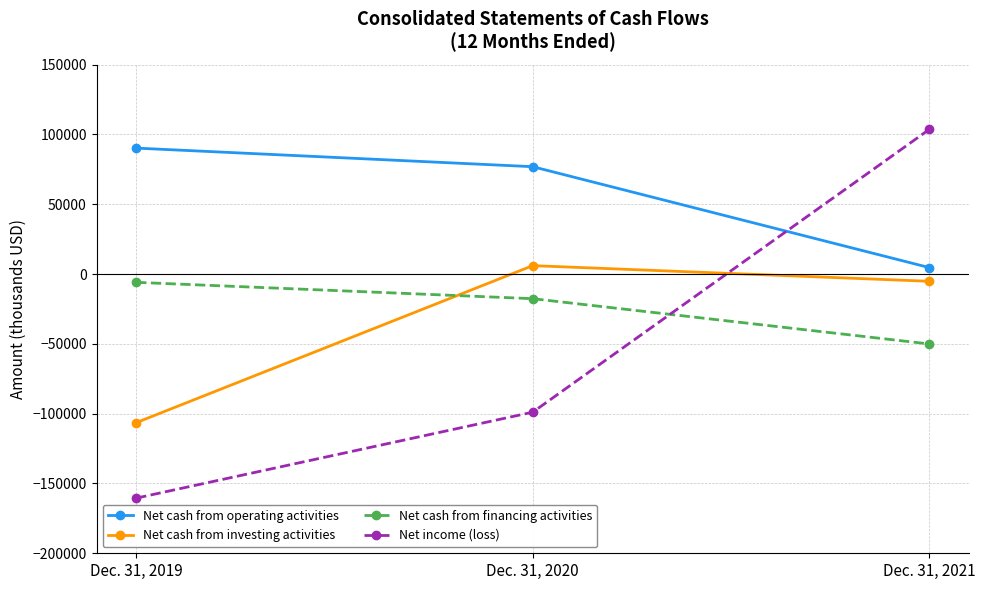

Which series changed the most between Dec. 31, 2020 and Dec. 31, 2021?

Net income (loss)